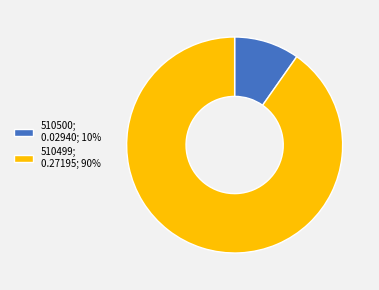

Is it true that 510499 is 90% of the pie?

True